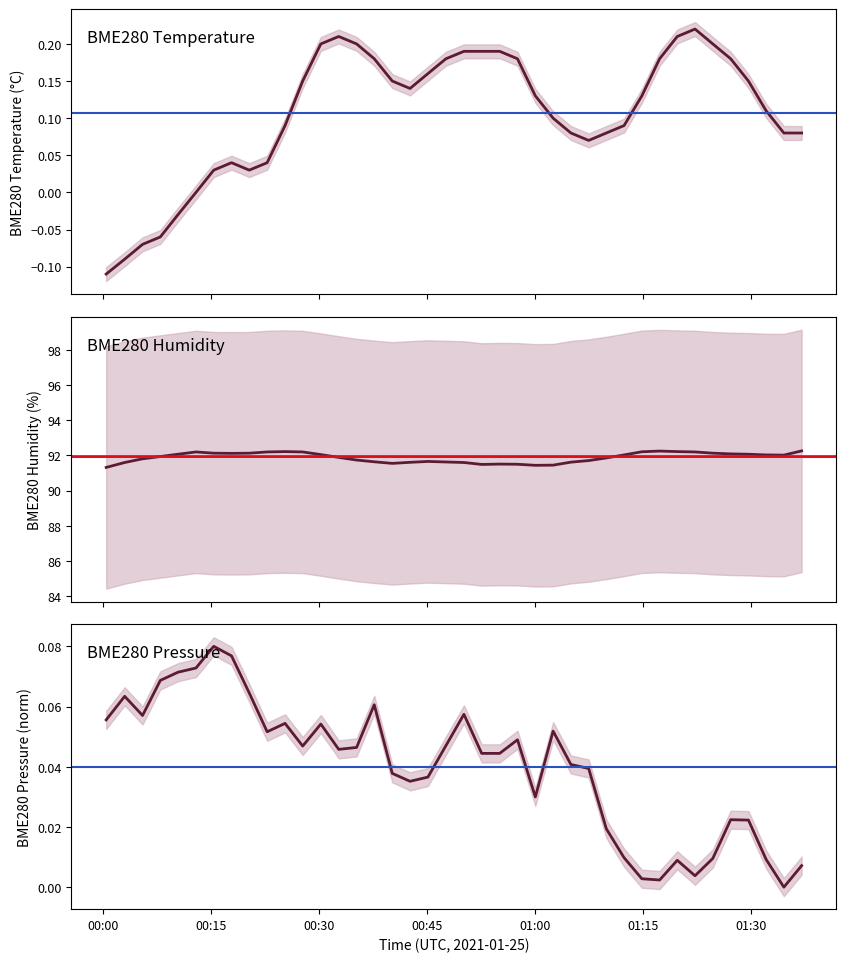

True or false: BME280_temperature and BME280_pressure cross at least once.

True